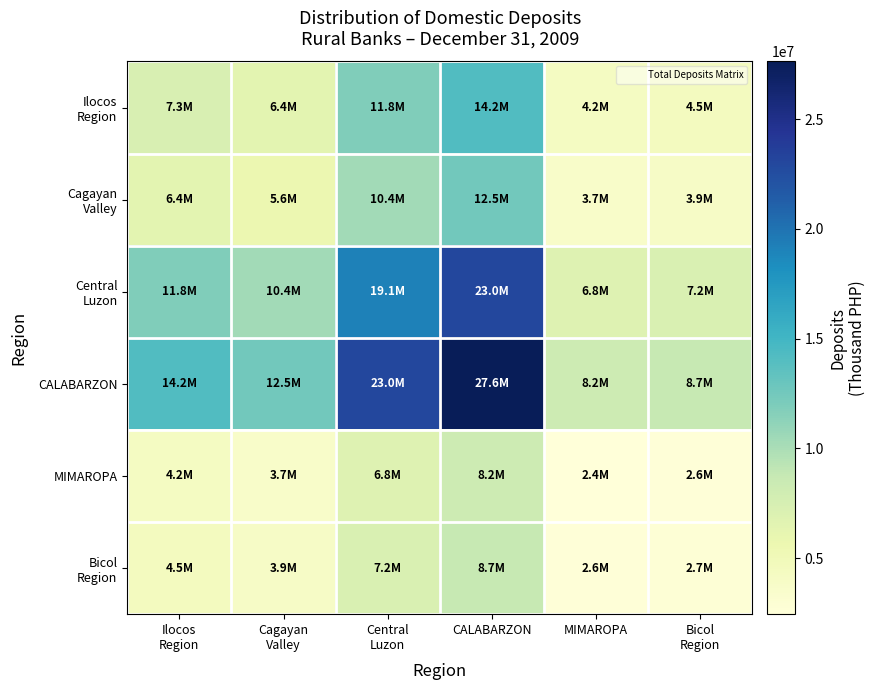

At which category does the chart reach its minimum across all series?

MIMAROPA